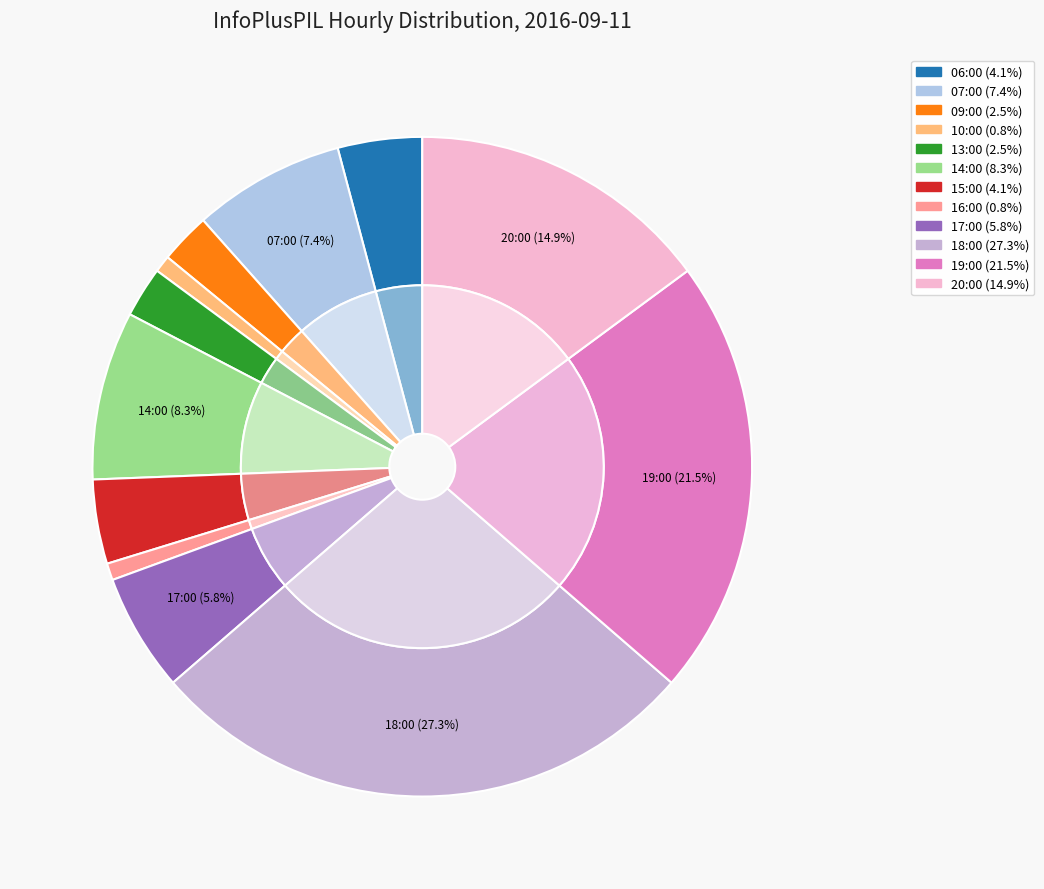

Which slice is the largest?

18:00